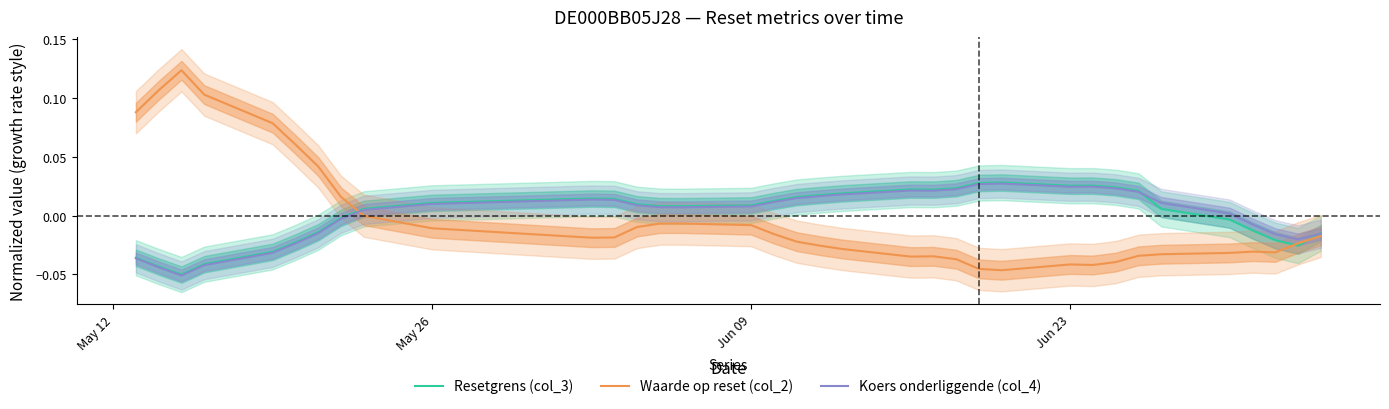

Which series has the largest range (max minus min)?

Waarde op reset (col_2)